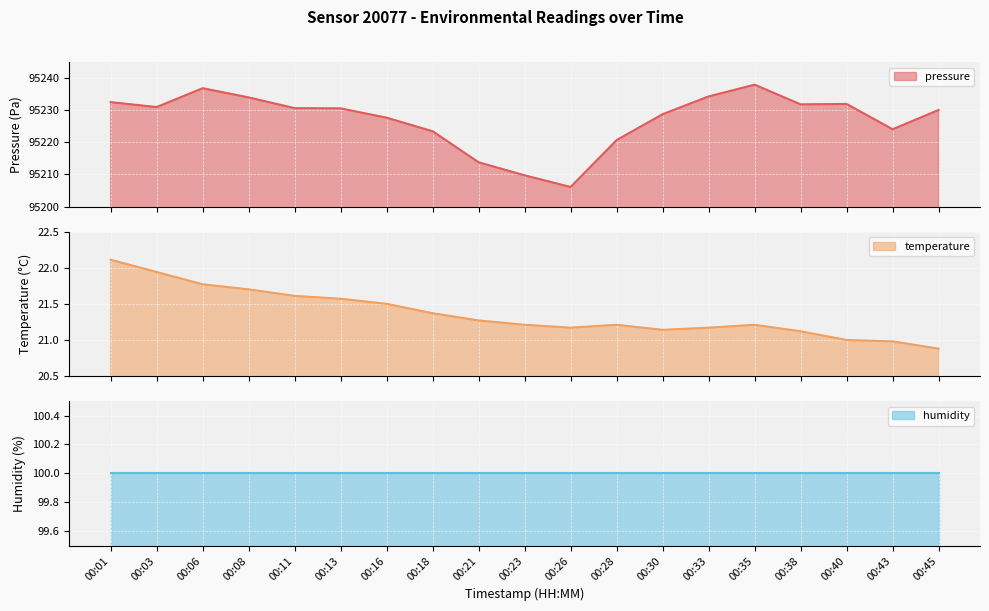

What is the minimum value for pressure?

95206.1